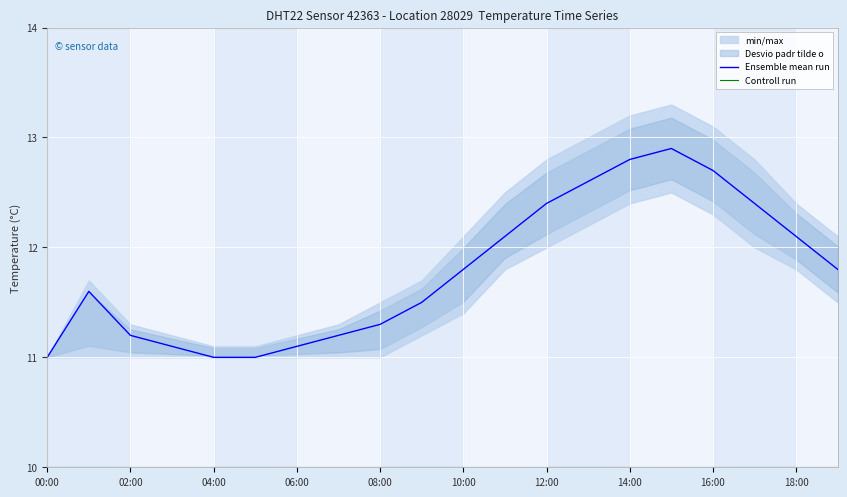

Is it true that Ensemble mean run equals 21.8 at 16:00?

False